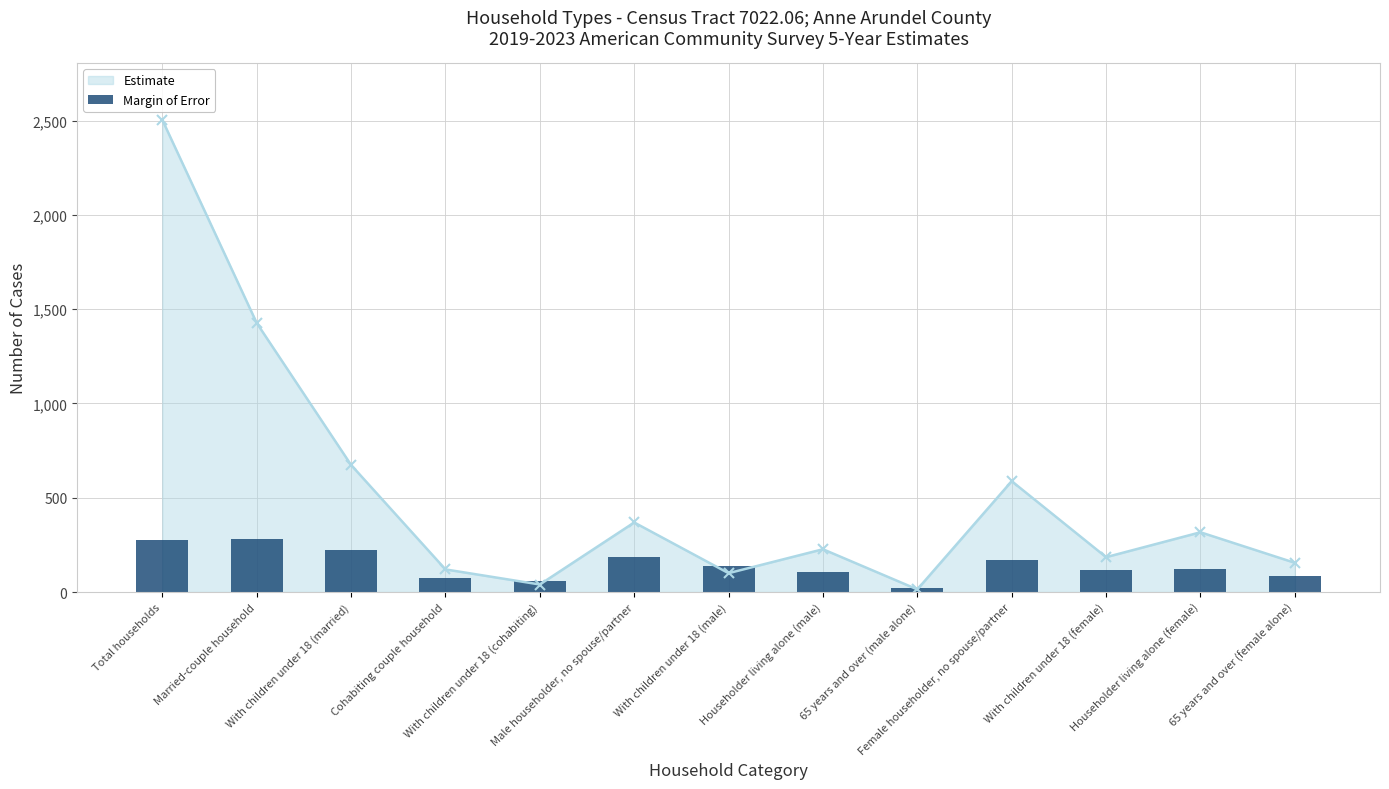

What is the label of the 9th bar from the right?

With children under 18 (cohabiting)